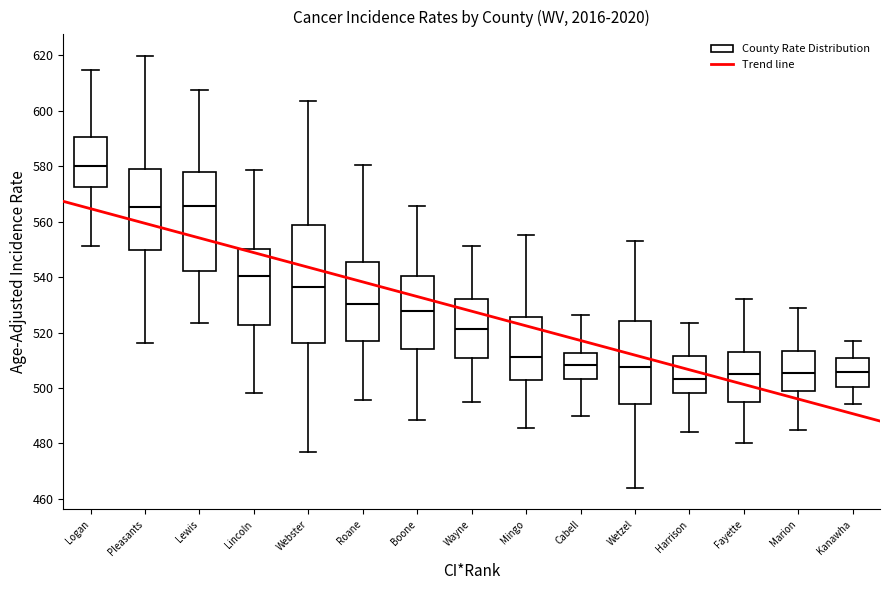

Reading left to right, transcribe this box plot: for each box, give where its median line is, the range the box spans, and where its two whiskers end, as read against the y-axis. The values are not printed on the chart, so give them approximately, as read against the axis.

Logan: median 580, box 572 to 590, whiskers 552 to 614
Pleasants: median 566, box 550 to 578, whiskers 516 to 620
Lewis: median 566, box 542 to 578, whiskers 524 to 608
Lincoln: median 540, box 522 to 550, whiskers 498 to 578
Webster: median 536, box 516 to 558, whiskers 478 to 604
Roane: median 530, box 518 to 546, whiskers 496 to 580
Boone: median 528, box 514 to 540, whiskers 488 to 566
Wayne: median 522, box 510 to 532, whiskers 496 to 552
Mingo: median 512, box 502 to 526, whiskers 486 to 556
Cabell: median 508, box 504 to 512, whiskers 490 to 526
Wetzel: median 508, box 494 to 524, whiskers 464 to 554
Harrison: median 504, box 498 to 512, whiskers 484 to 524
Fayette: median 506, box 496 to 514, whiskers 480 to 532
Marion: median 506, box 500 to 514, whiskers 484 to 530
Kanawha: median 506, box 500 to 510, whiskers 494 to 518